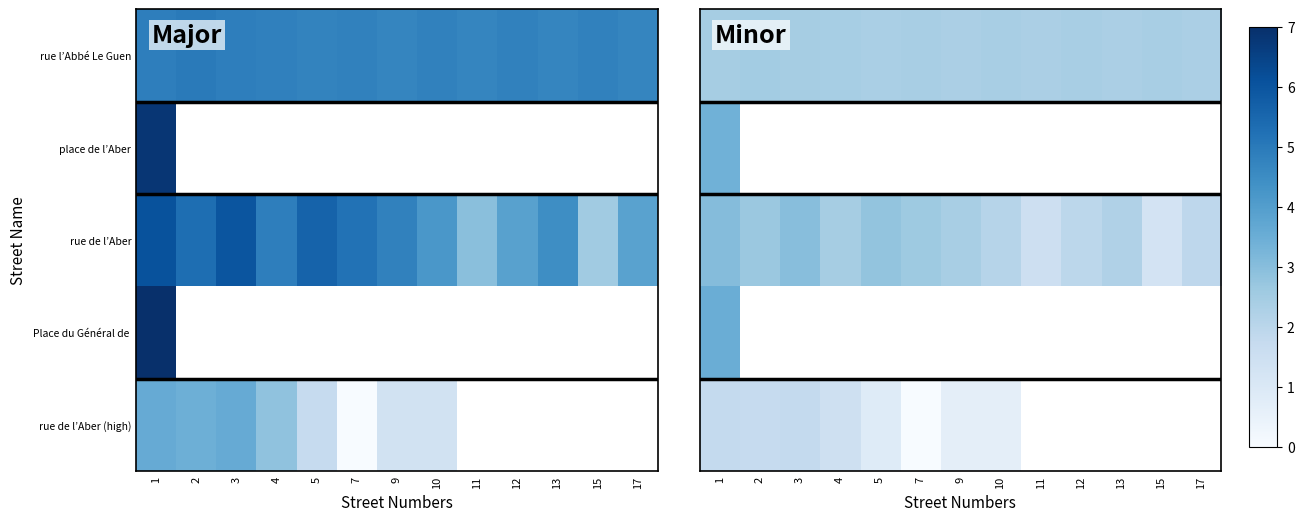

Rank the series by their maximum value, from highest to lowest.

Place du Général de, place de l’Aber, rue de l’Aber, rue l’Abbé Le Guen, rue de l’Aber (high)